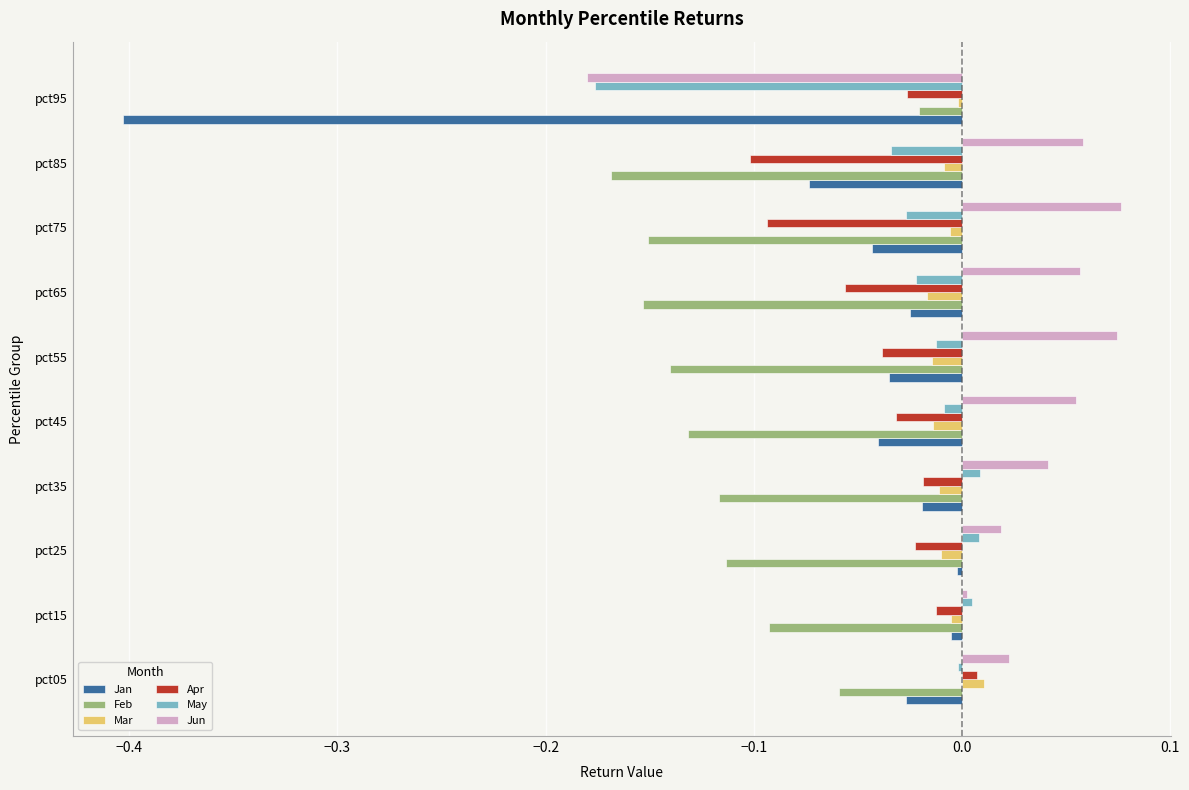

Which series changed the most between pct45 and pct85?

Apr